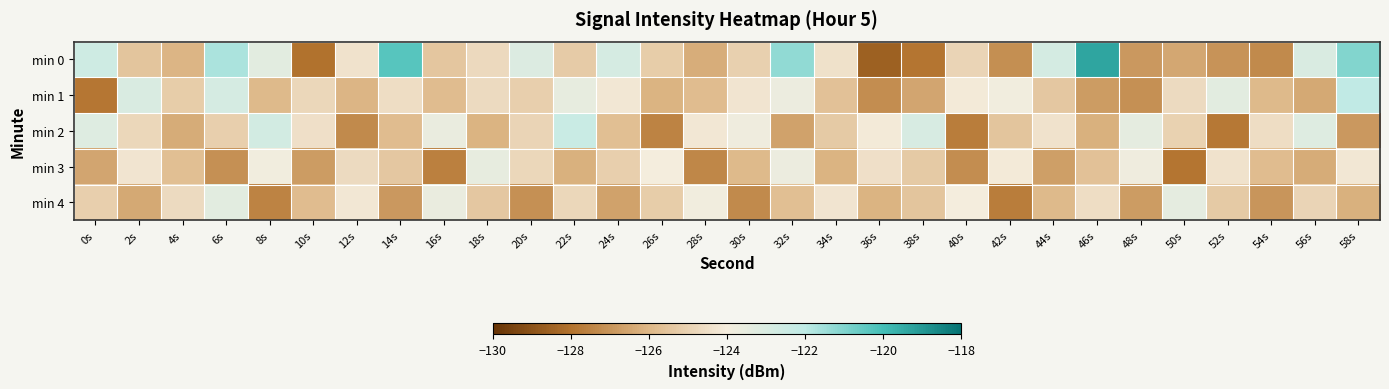

At which category is the sum across all series the highest?

6s